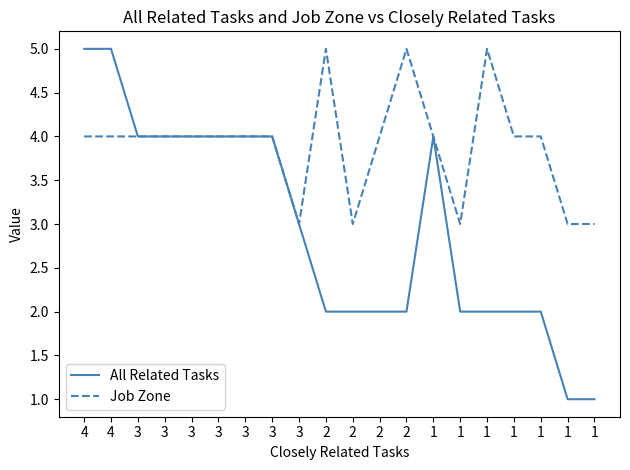

True or false: Job Zone has more than 2 interior local peaks.

True